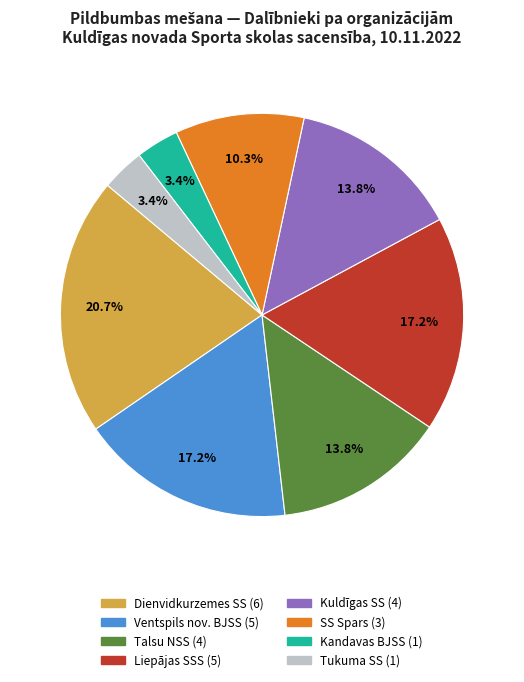

To the nearest percent, what is the difference between the largest and smallest slice percentages?

17%